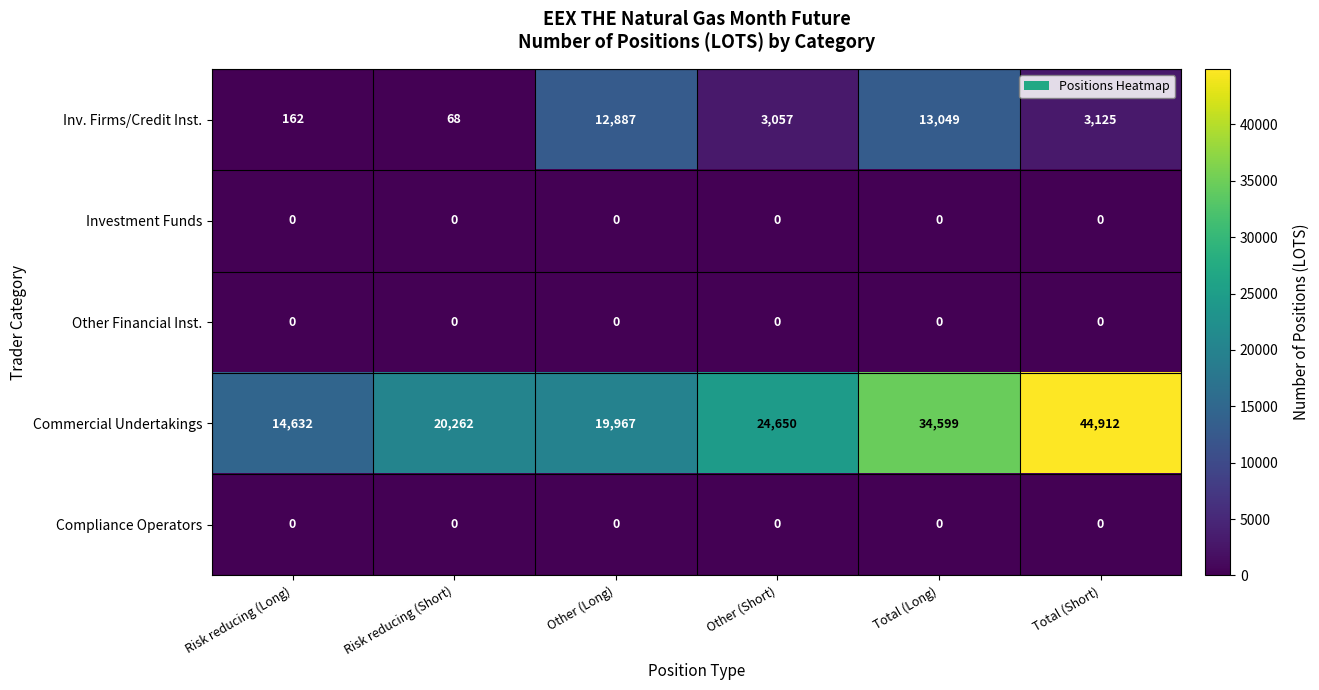

Reading left to right, what are all the values shown in this chart?

Inv. Firms/Credit Inst.: 162	68	12887	3057	13049	3125
Investment Funds: 0	0	0	0	0	0
Other Financial Inst.: 0	0	0	0	0	0
Commercial Undertakings: 14632	20262	19967	24650	34599	44912
Compliance Operators: 0	0	0	0	0	0